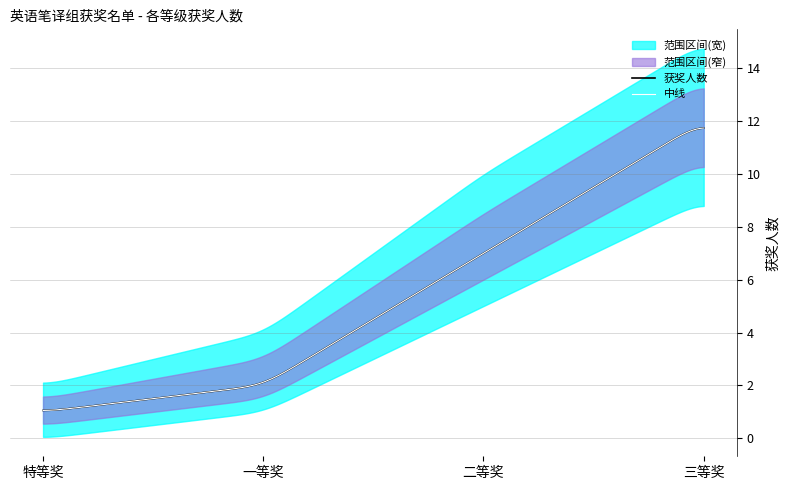

Rank the categories by 上界 value from highest to lowest.

三等奖, 二等奖, 一等奖, 特等奖